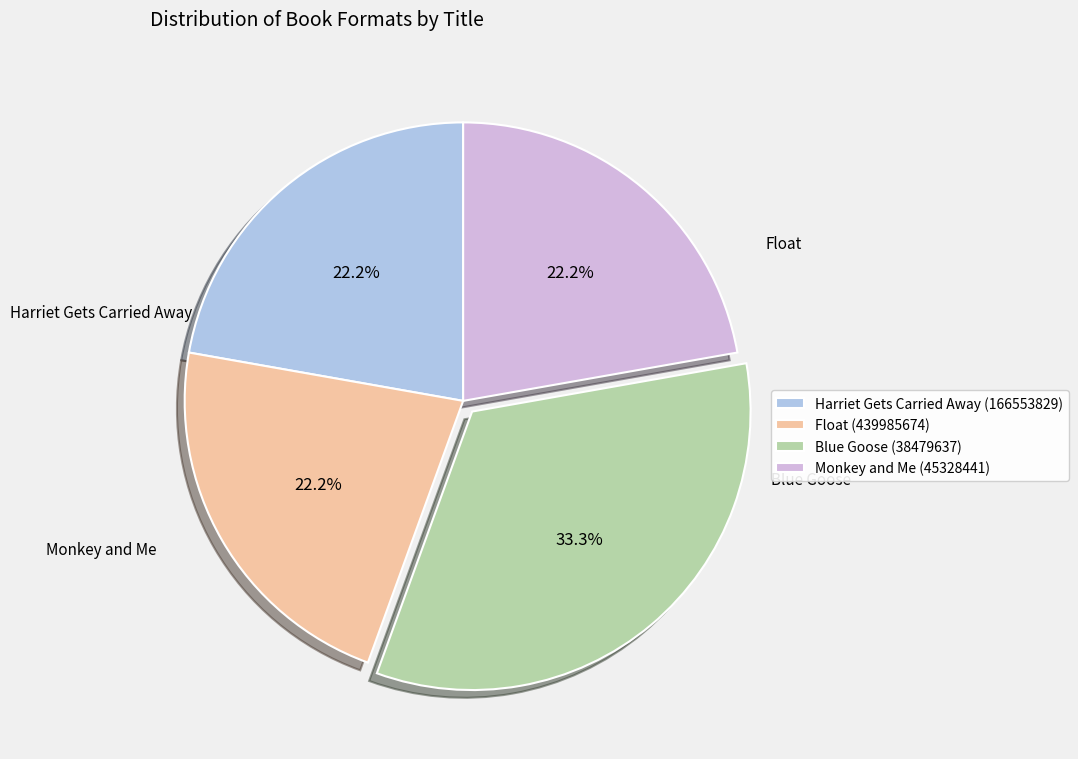

To the nearest percent, what is the average slice percentage?

25%